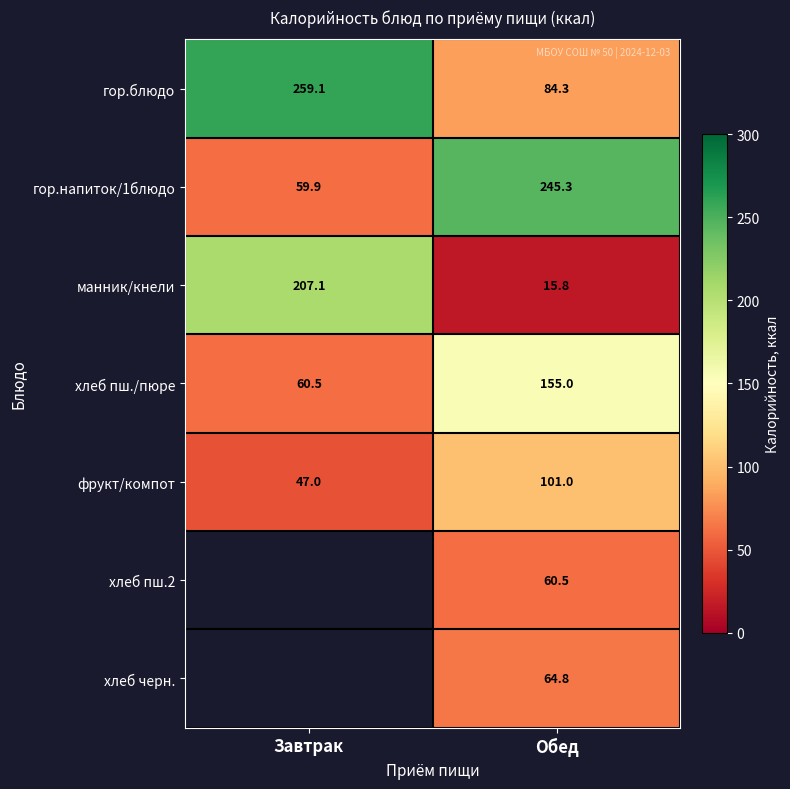

Is the value of гор.напиток/1блюдо at Завтрак greater than the value of хлеб пш.2 at Обед?

No